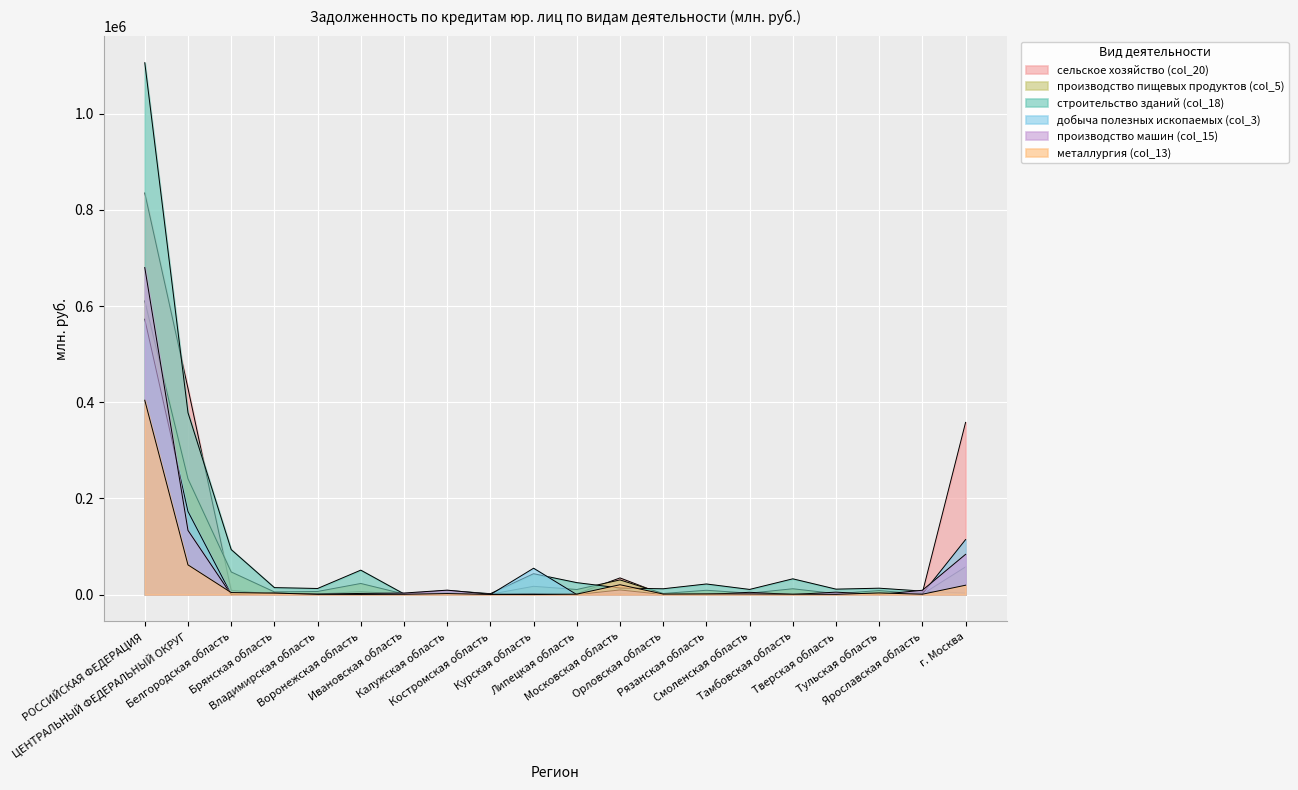

What is the average value of the добыча полезных ископаемых (col_3) series?

45921